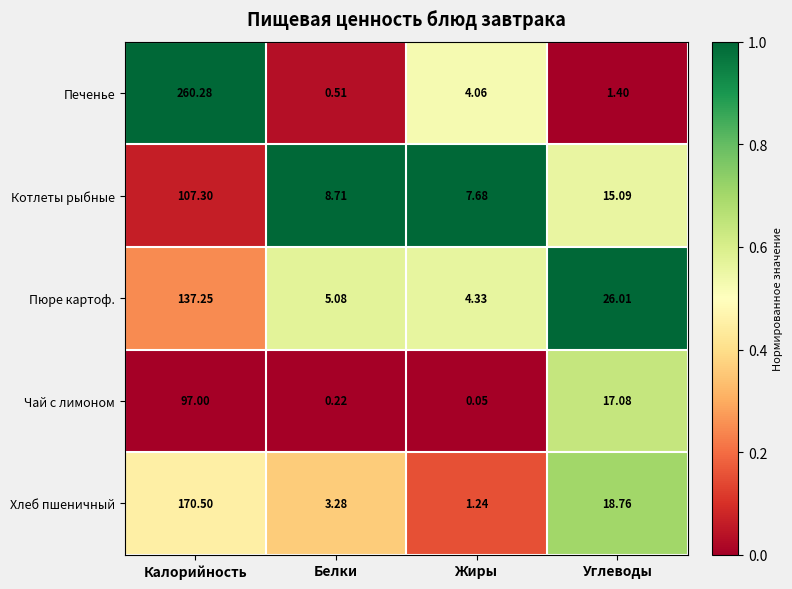

List the labels in order of Чай с лимоном value, largest first.

Калорийность, Углеводы, Белки, Жиры